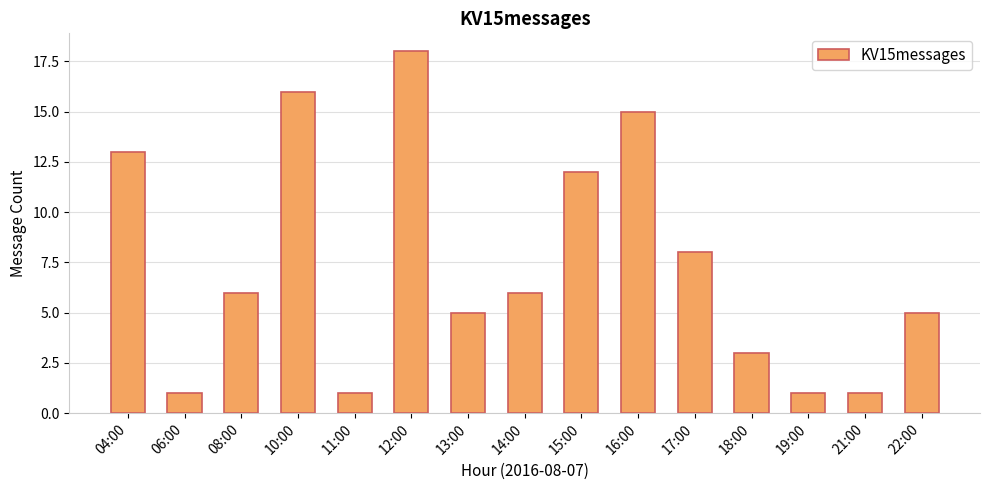

What is the greatest value displayed?

18